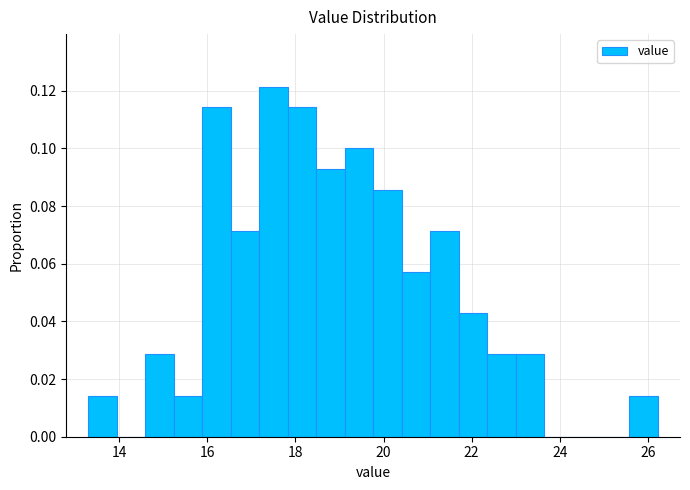

Around what value on the x-axis is the tallest bar? Give the approximate position of its centre, as read against the axis.

17.6